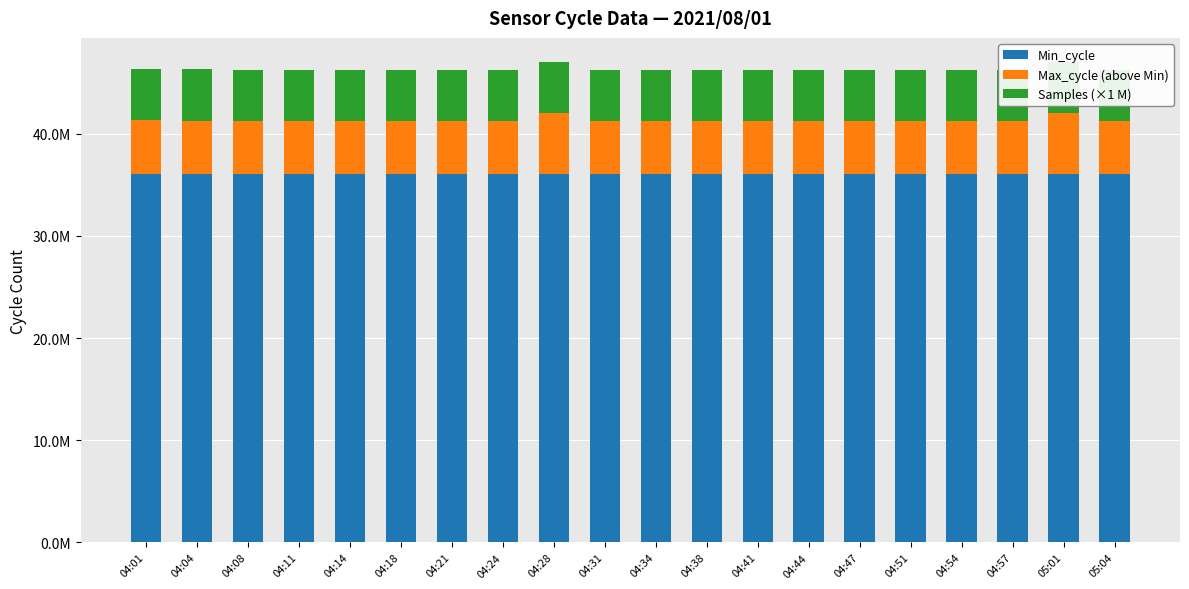

Between 04:18 and 04:21, which is larger?

04:18